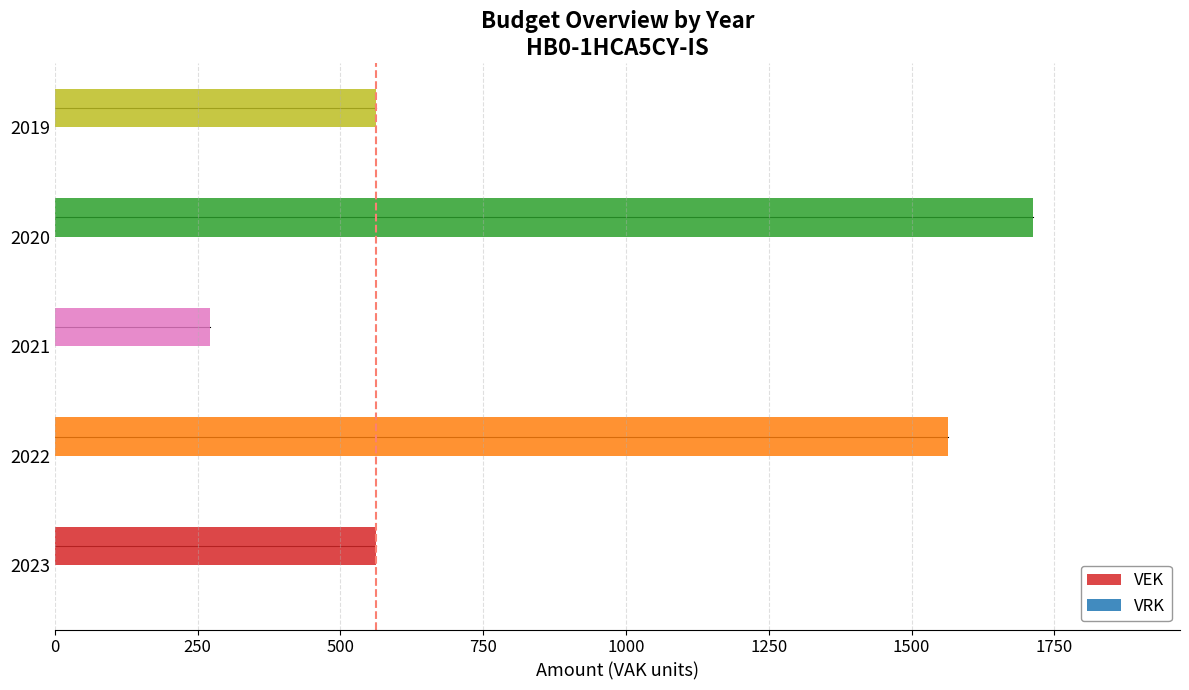

What is the difference between the values at 2023 and 2021?

292